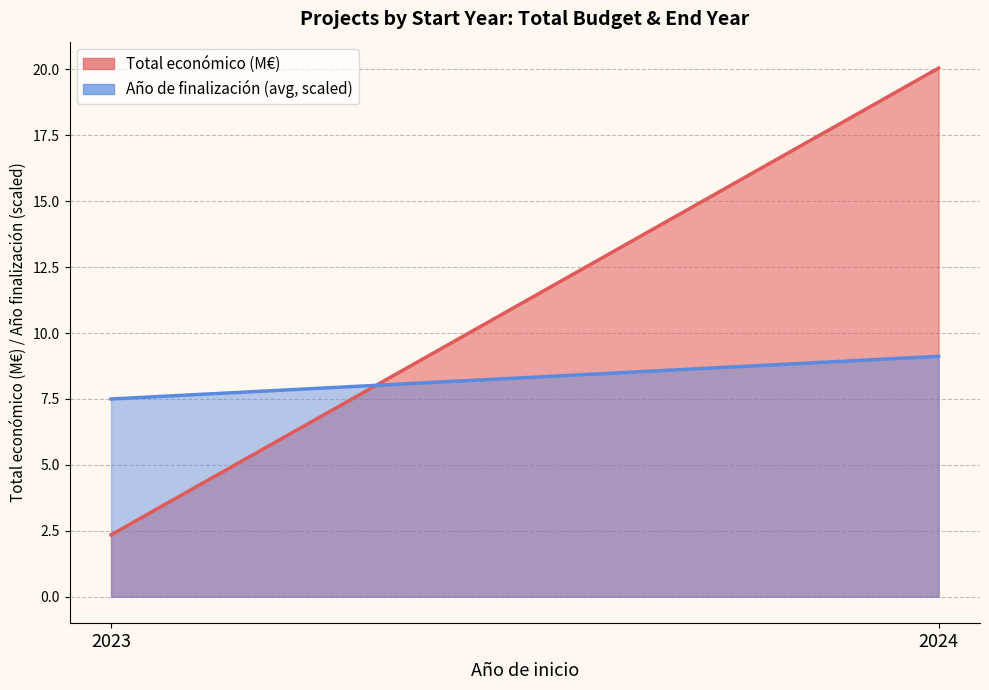

What is the highest value of the Total económico (M€) line series?

20.0